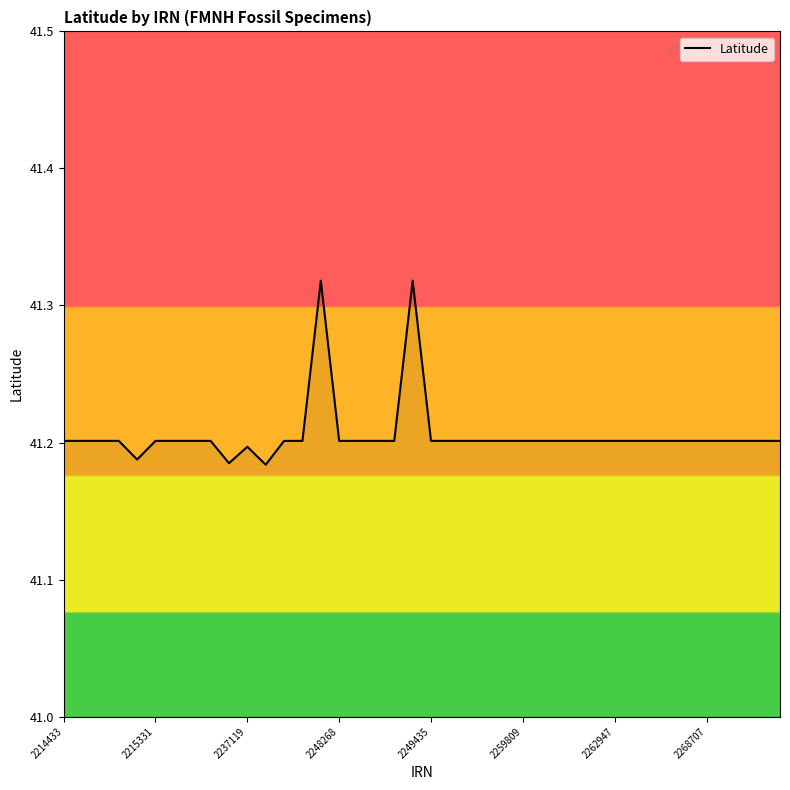

How many lines are shown in the chart?

1